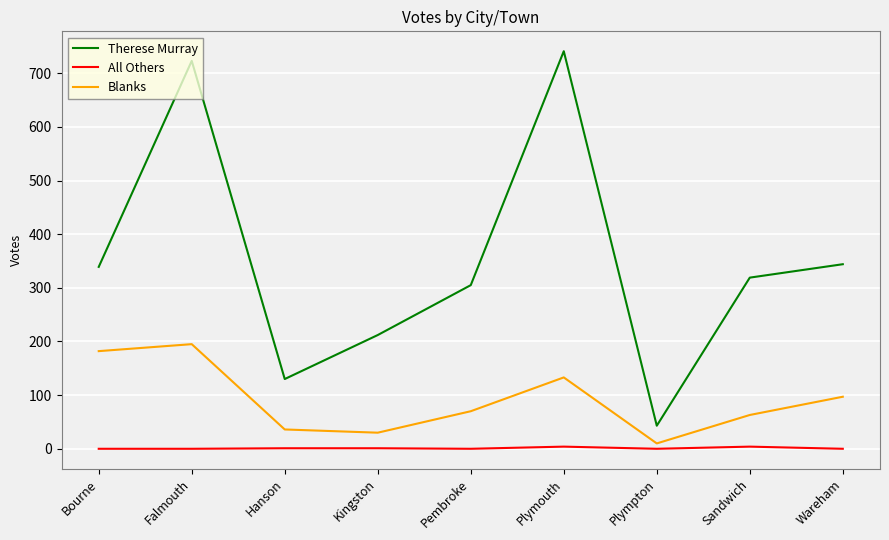

What position from the left is Hanson?

3